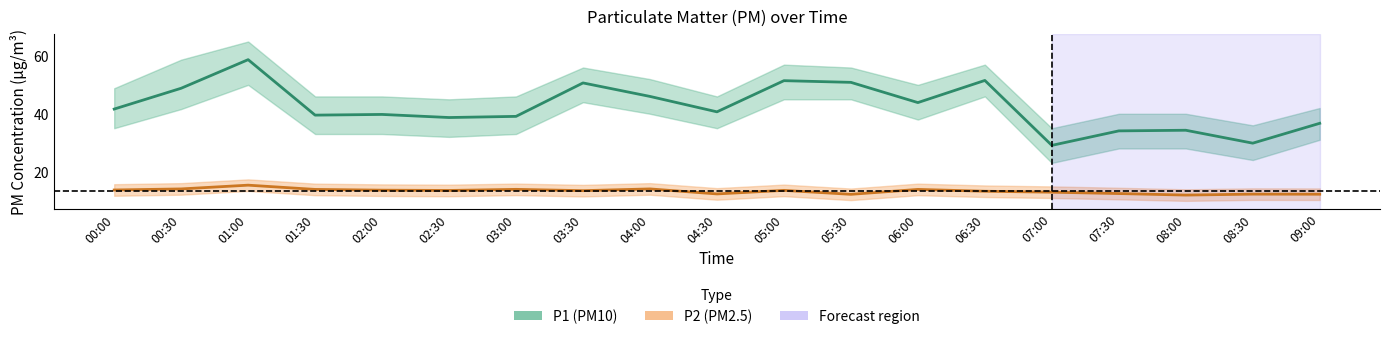

At which label does P1 (PM10) reach its peak?

01:00